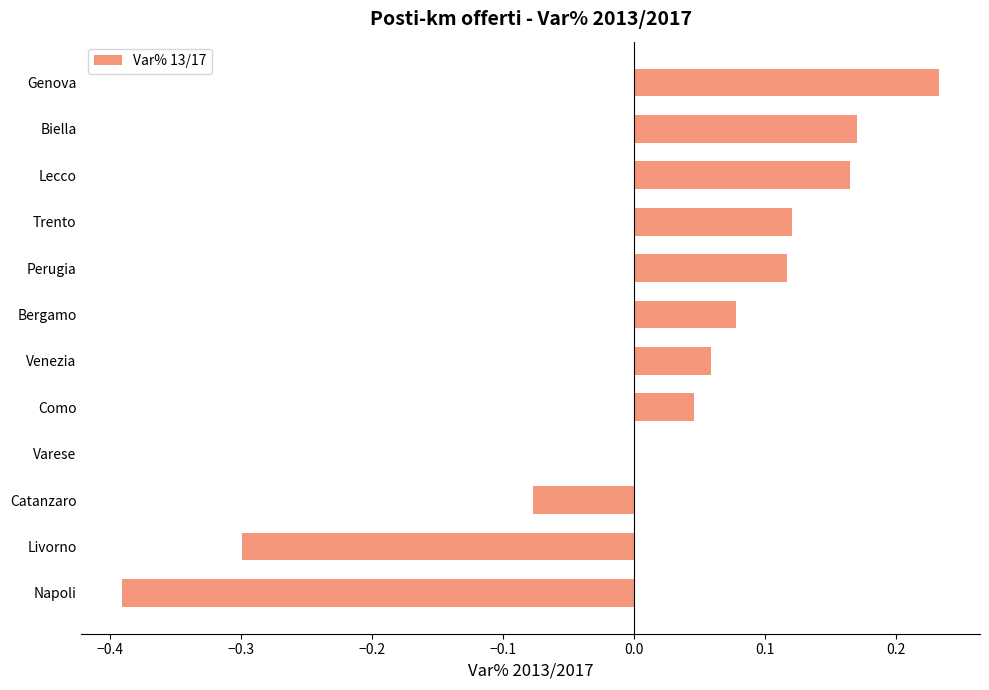

Between Varese and Napoli, which is larger?

Varese